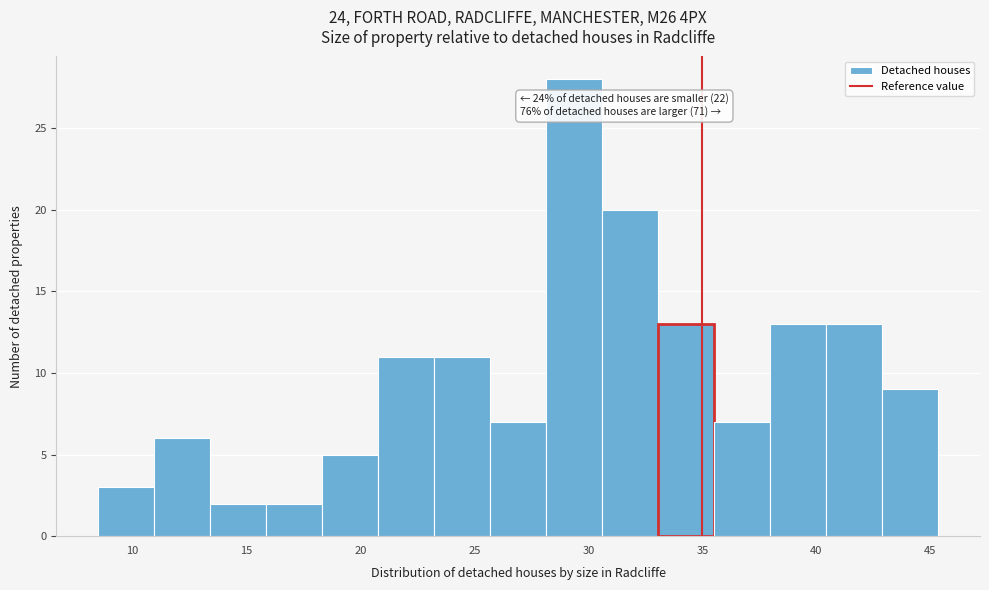

Over which range of the x-axis is the bar tallest?

28.0 to 30.5